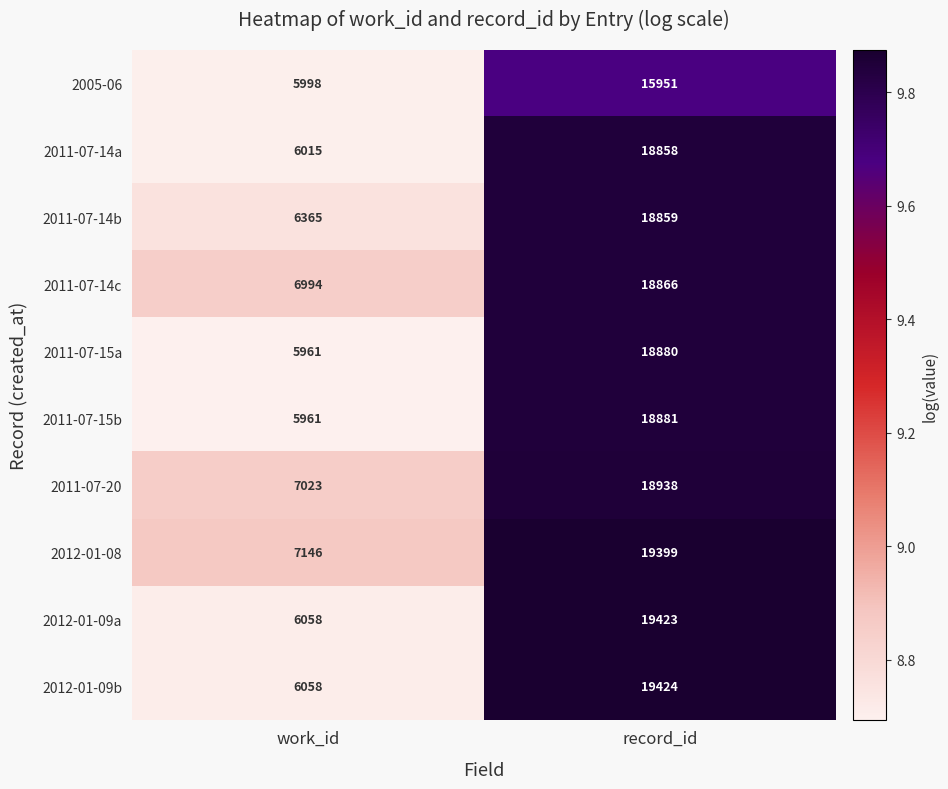

Is it true that 2011-07-15b equals 18881 at record_id?

True